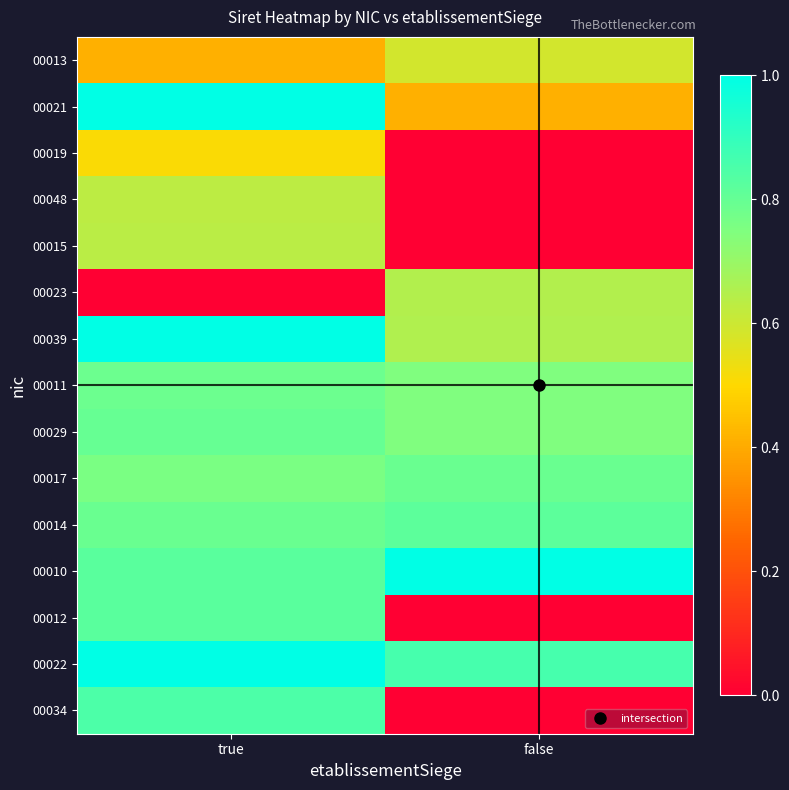

At how many categories does at least one series exceed 0?

2